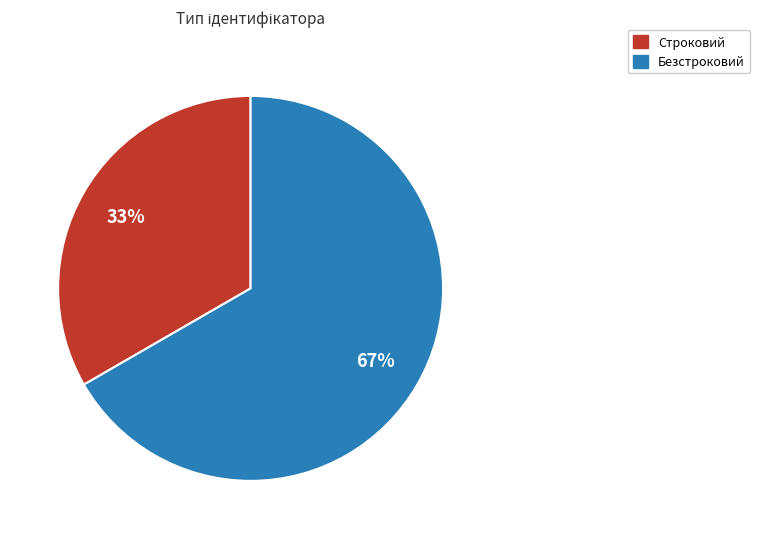

Is there any slice that represents more than half of the pie?

Yes